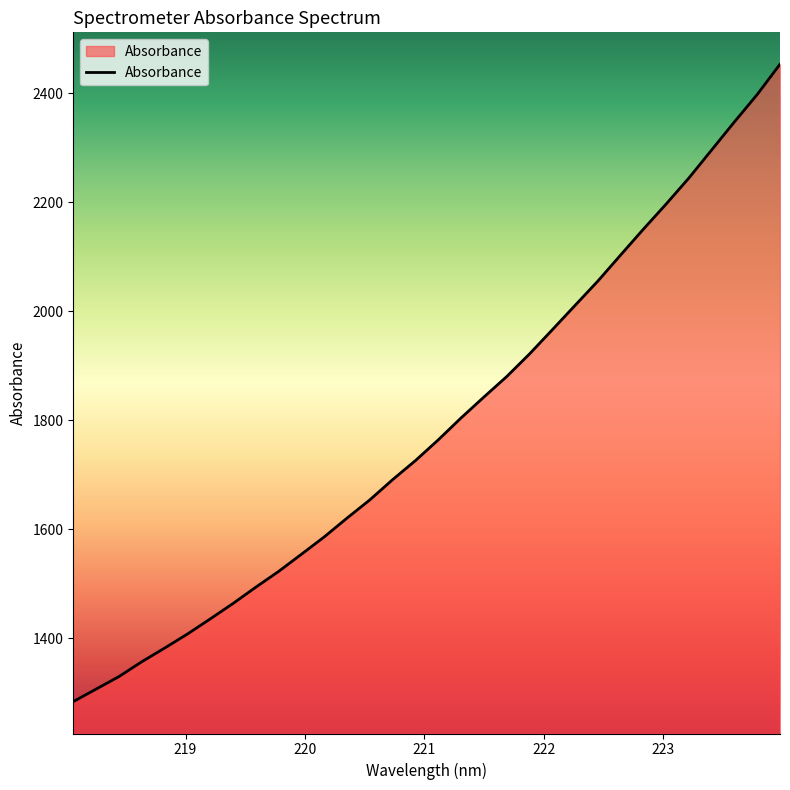

True or false: the data has more than 0 interior local peaks.

False